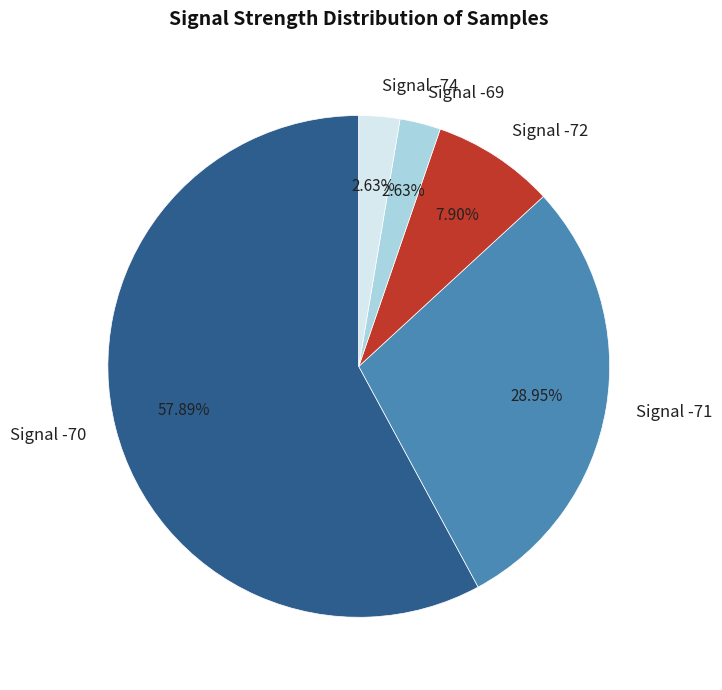

Approximately how many times larger is the value at Signal -70 compared to Signal -71?

2.0